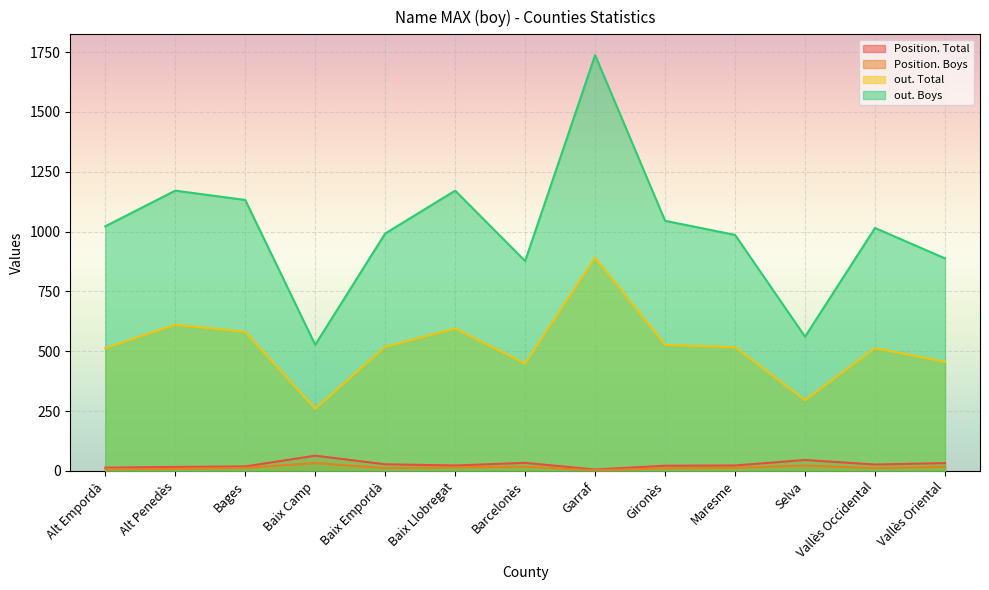

Which category has the lowest value in the out. Boys series?

Baix Camp